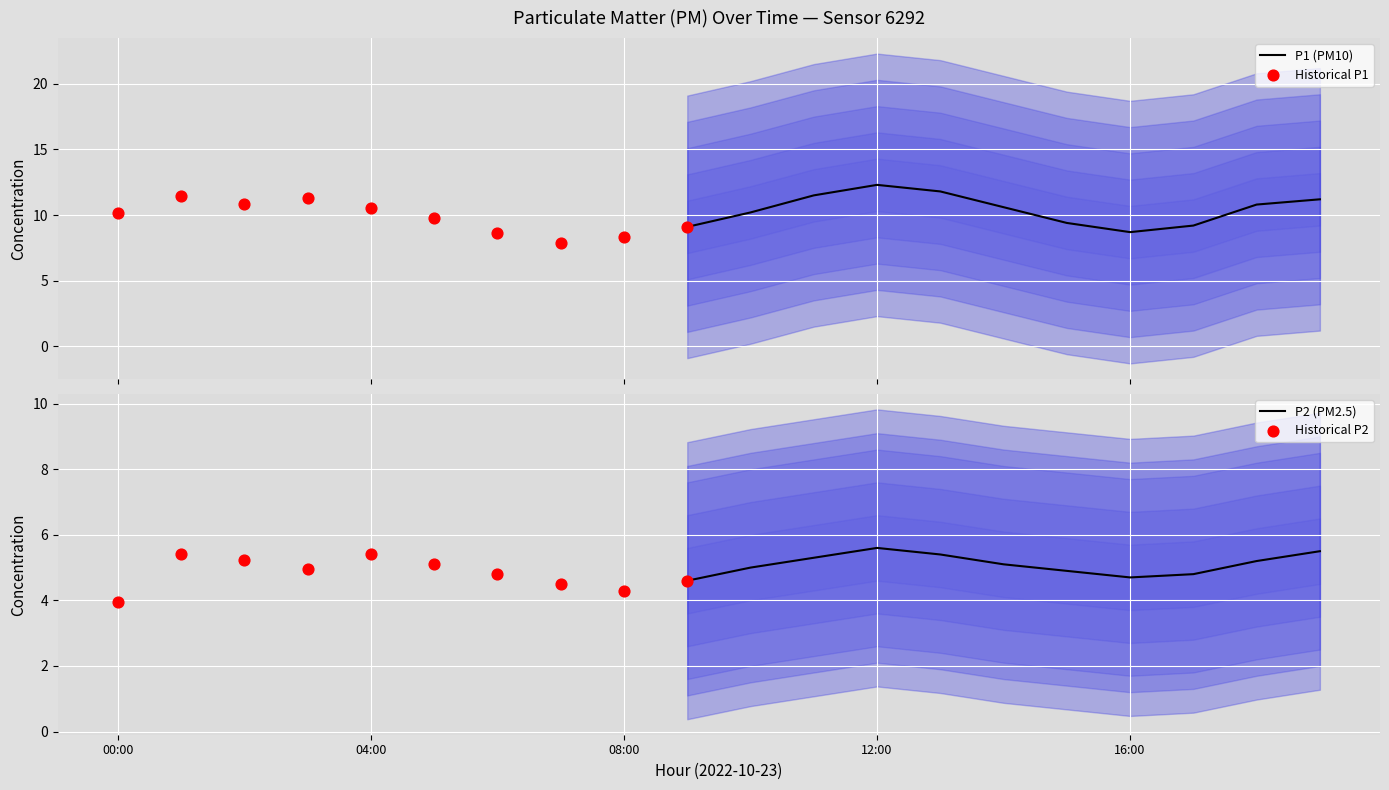

At which category is the sum across all series the highest?

12:00